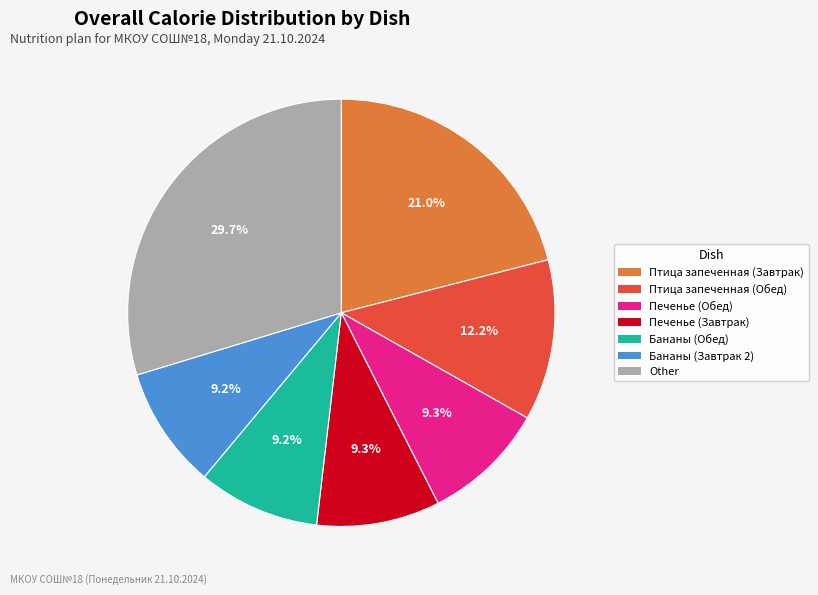

Is there a majority slice in this chart?

No